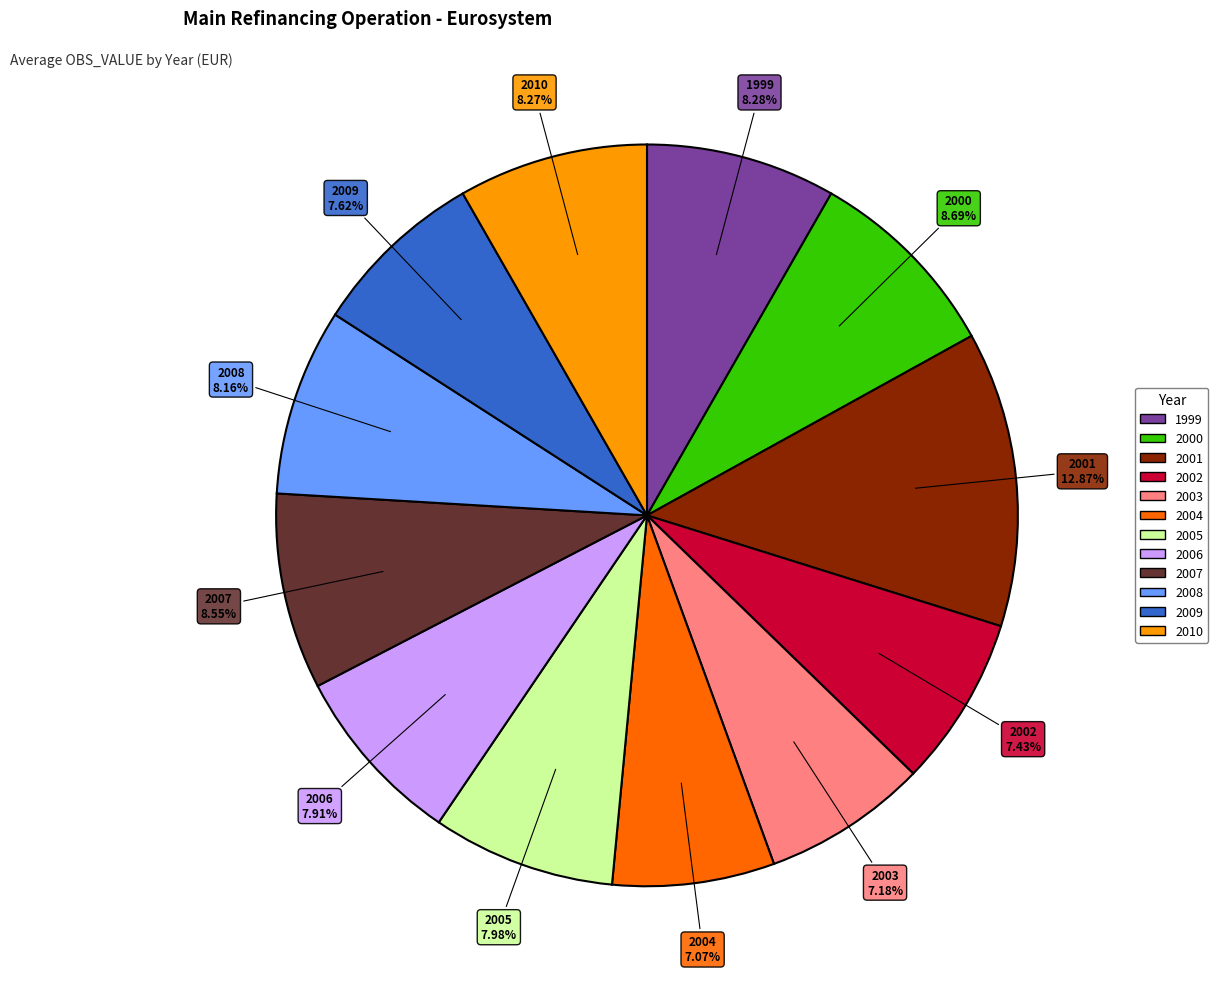

To the nearest percent, what is the difference between the 2003 and 2000 slice percentages?

2%